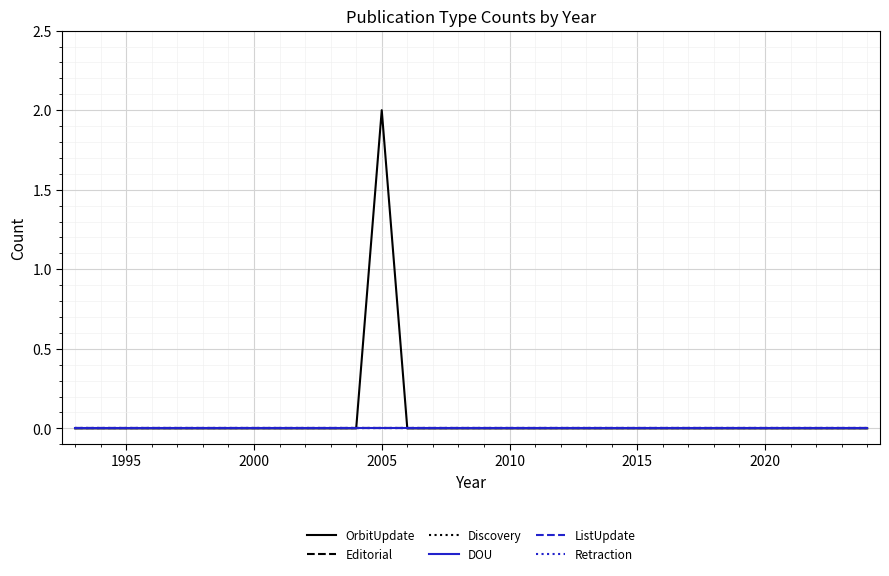

Is this an area chart (filled region under the line)?

No